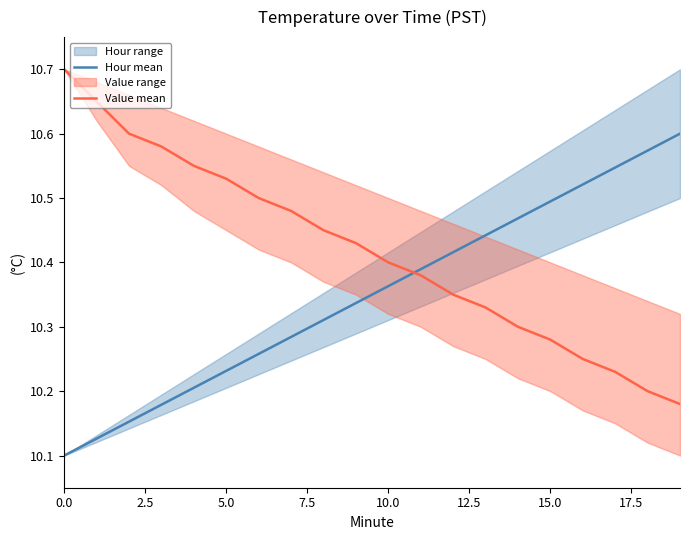

What is the approximate value of Value mean at 15?

10.3